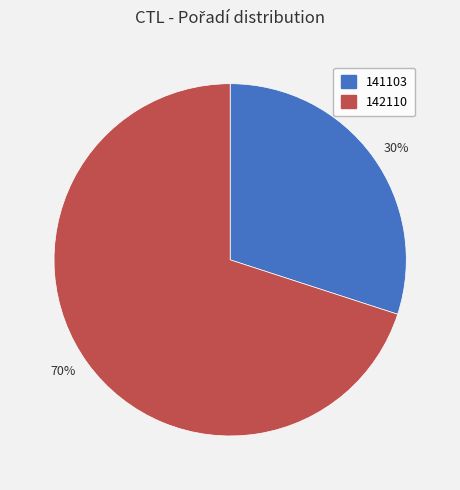

To the nearest percent, what is the difference between the 70% and 30% slice percentages?

40%